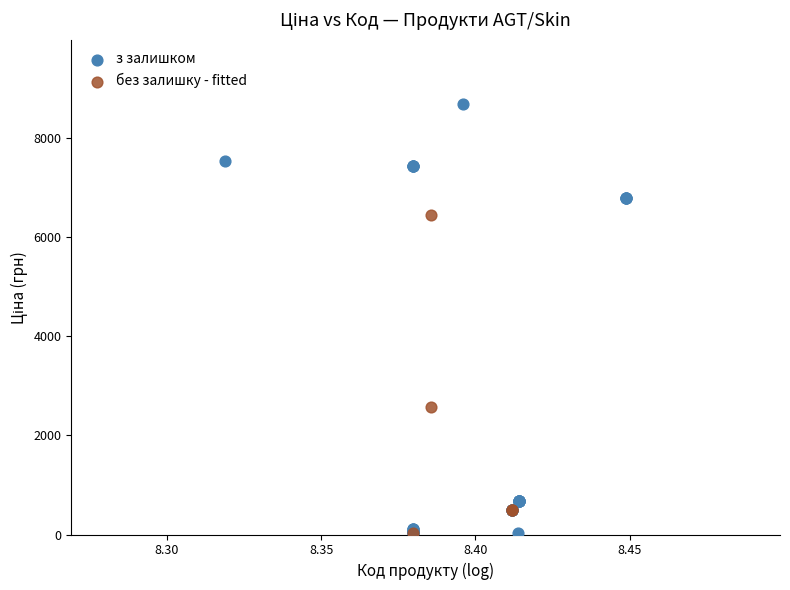

Which series reaches the maximum Y coordinate?

з залишком